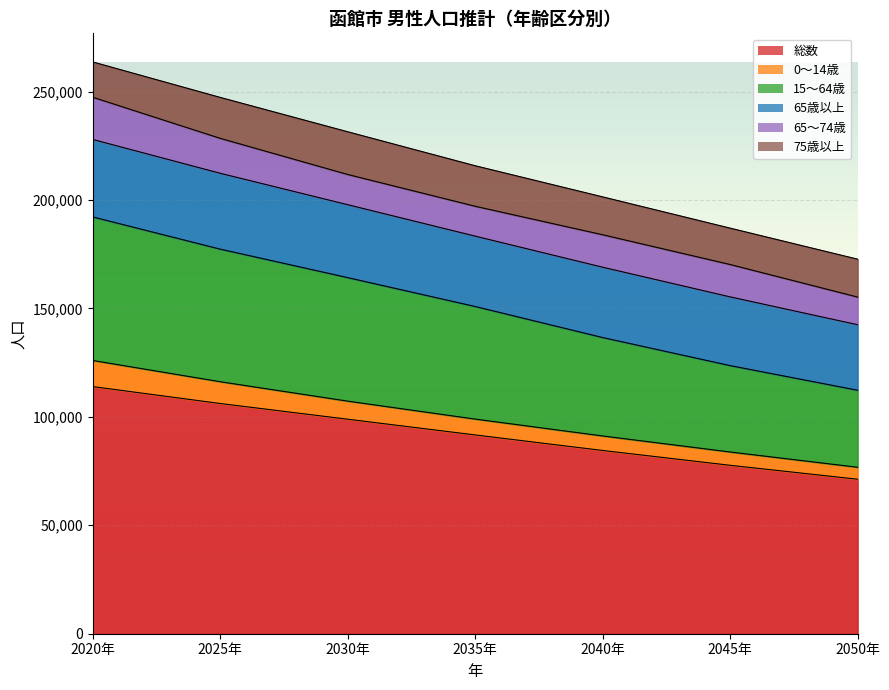

True or false: 65歳以上 and 総数 cross at least once.

False